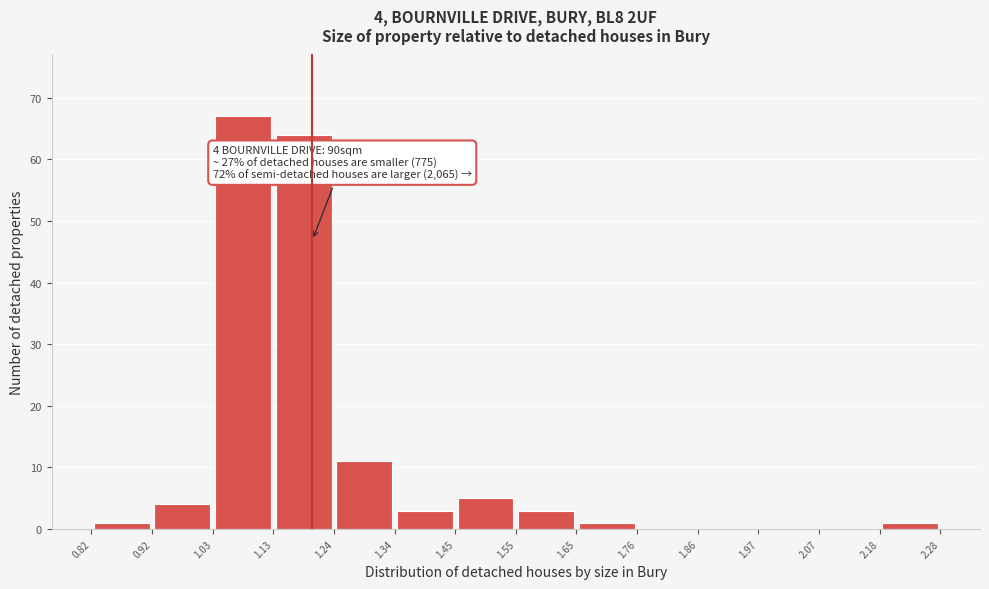

Which range on the x-axis has the tallest bar?

1.03 to 1.13